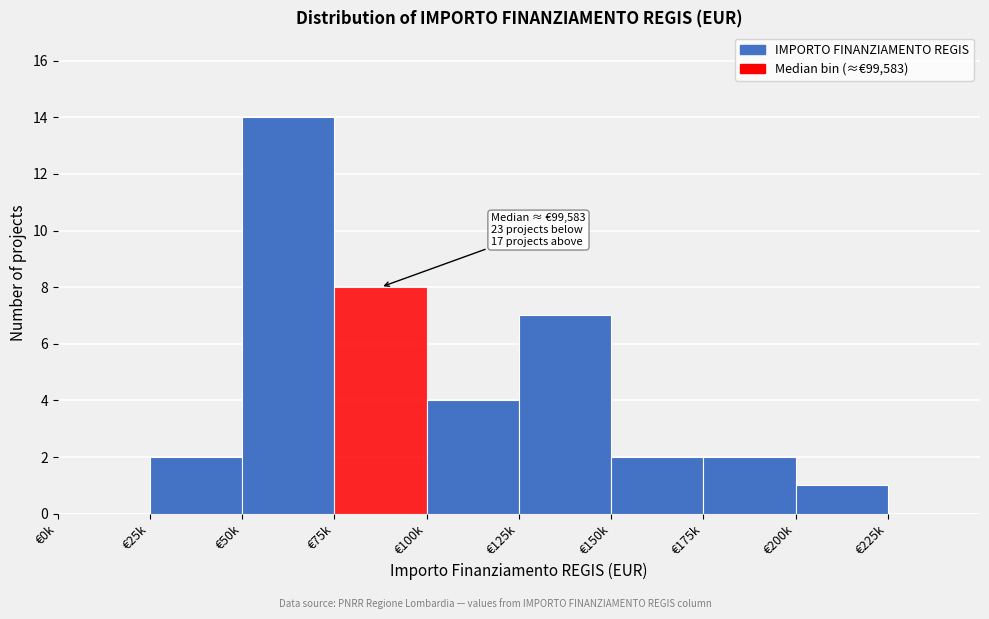

Reading right to left, transcribe all the data shown in this chart.

€225k=0	€200k=1	€175k=2	€150k=2	€125k=7	€100k=4	€75k=8	€50k=14	€25k=2	€0k=0